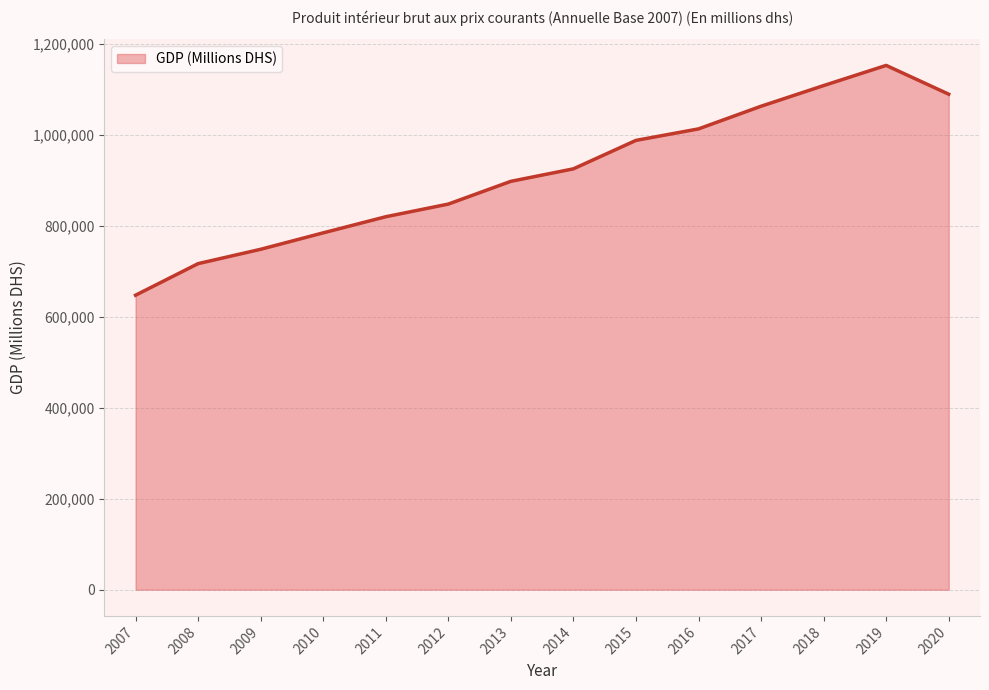

The chart shows a value of 847881 at 2012. True or false?

True